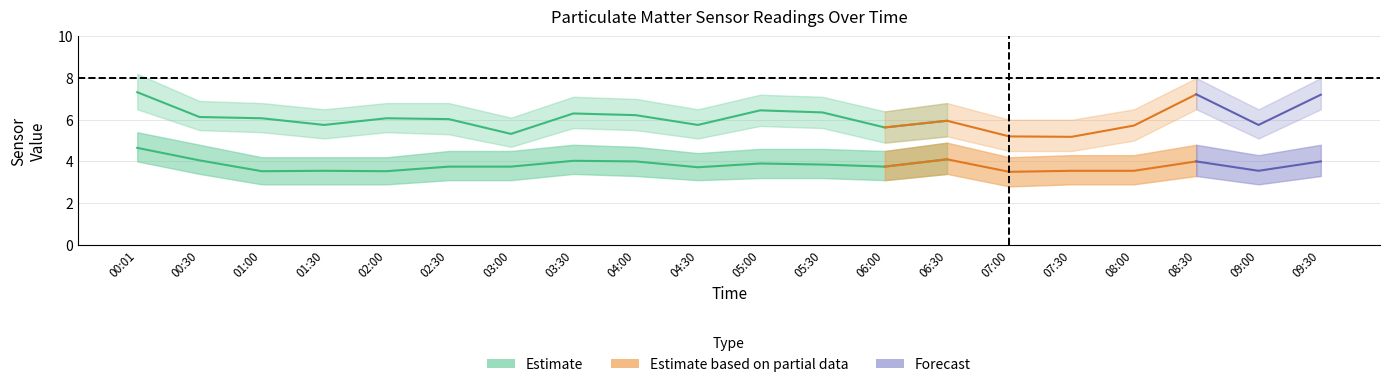

List the labels in order of SDS_P2_lo value, largest first.

00:01, 00:30, 03:30, 06:30, 04:00, 08:30, 09:30, 05:00, 05:30, 02:30, 03:00, 04:30, 06:00, 01:00, 01:30, 02:00, 07:30, 08:00, 09:00, 07:00